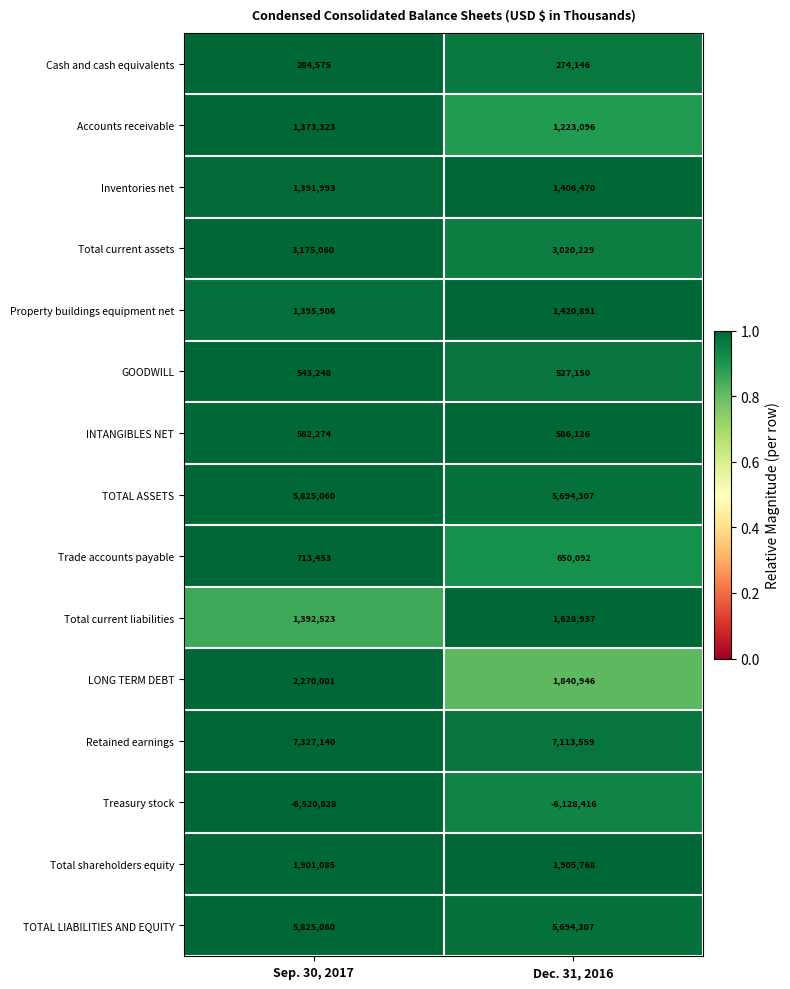

What is the total value across all series at Dec. 31, 2016?

26857608